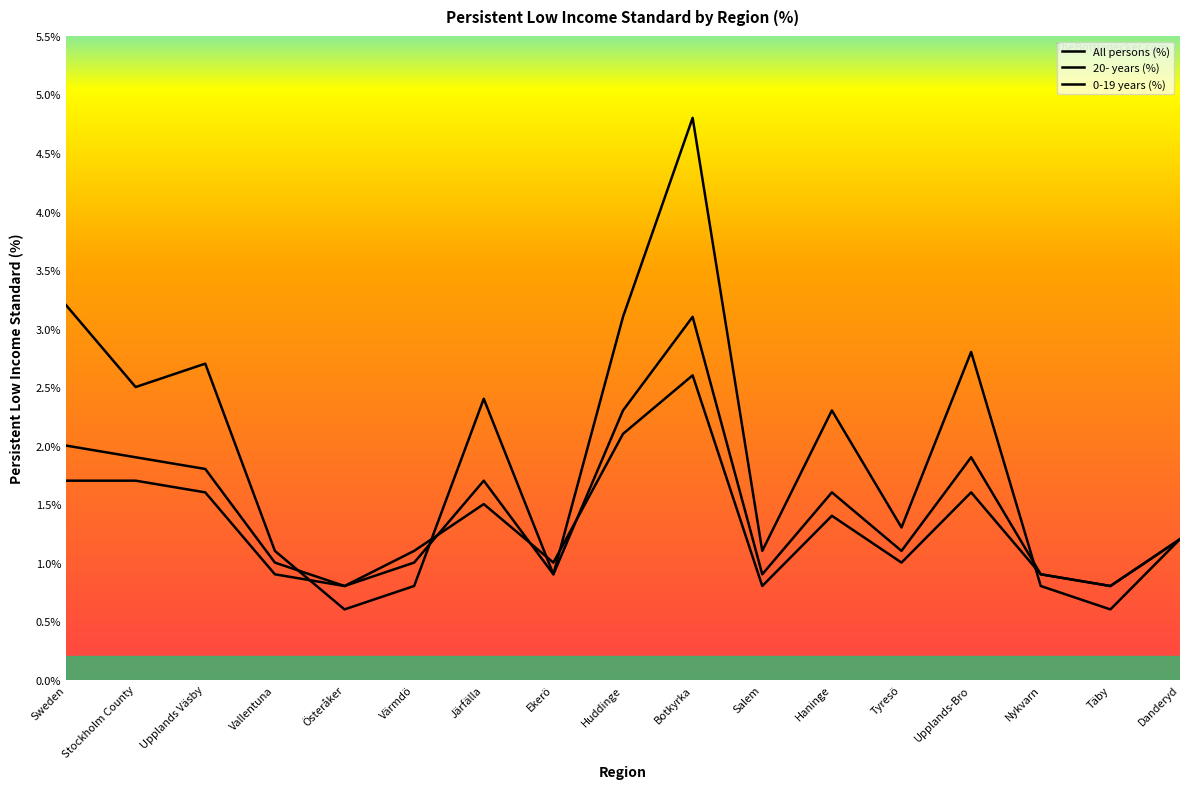

Reading left to right, what are all the values shown in this chart?

All persons (%): 2.0	1.9	1.8	1.0	0.8	1.0	1.7	0.9	2.3	3.1	0.9	1.6	1.1	1.9	0.9	0.8	1.2
20- years (%): 1.7	1.7	1.6	0.9	0.8	1.1	1.5	1.0	2.1	2.6	0.8	1.4	1.0	1.6	0.9	0.8	1.2
0-19 years (%): 3.2	2.5	2.7	1.1	0.6	0.8	2.4	0.9	3.1	4.8	1.1	2.3	1.3	2.8	0.8	0.6	1.2